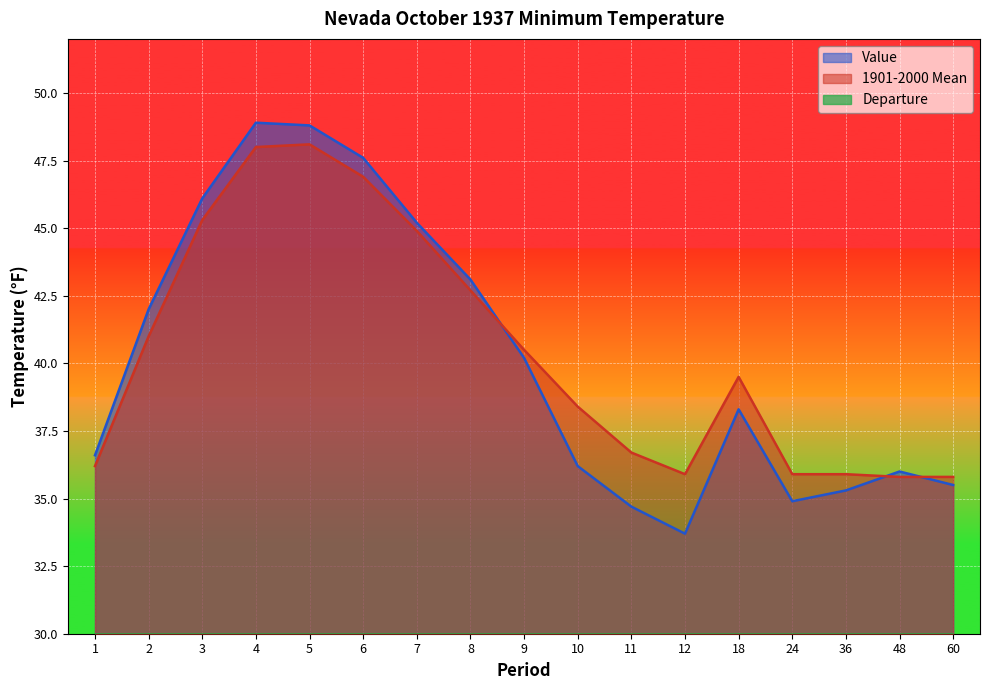

The value of Value at 24 is 34.9. True or false?

True